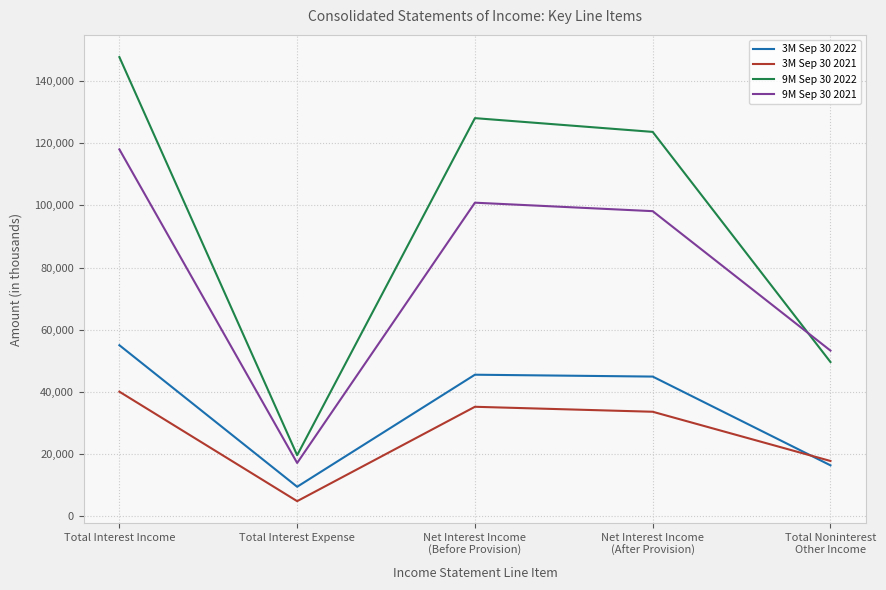

What is the sum of all 9M Sep 30 2021 values?

387387